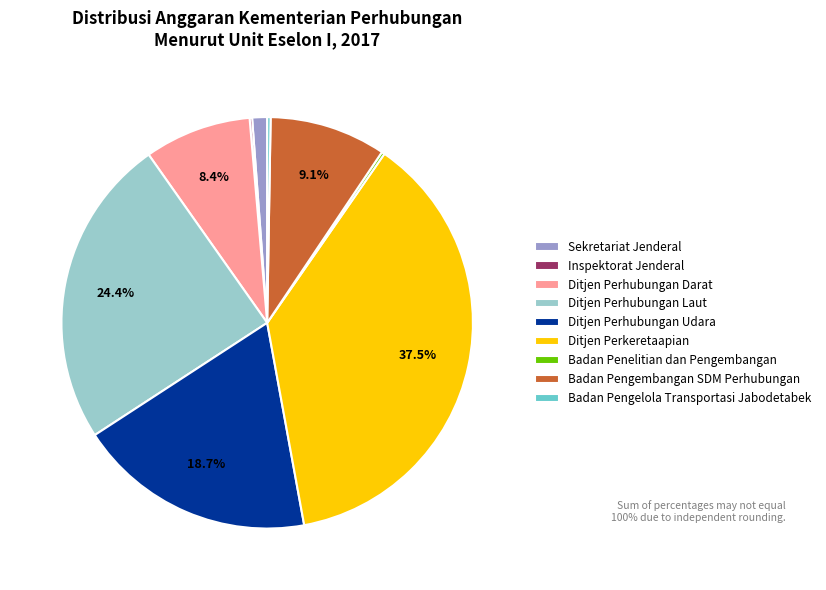

What percentage is the Badan Pengembangan SDM Perhubungan slice, to the nearest percent?

9%